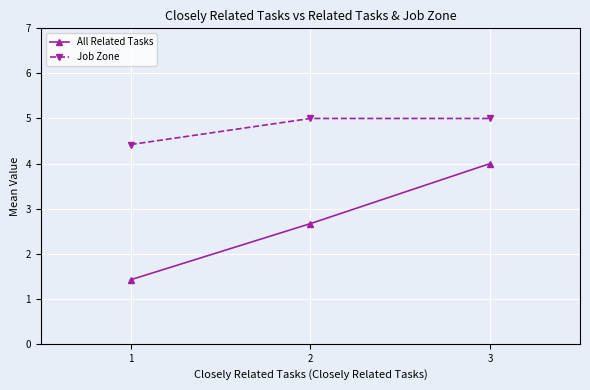

Rank the series by their average value, from highest to lowest.

Job Zone, All Related Tasks